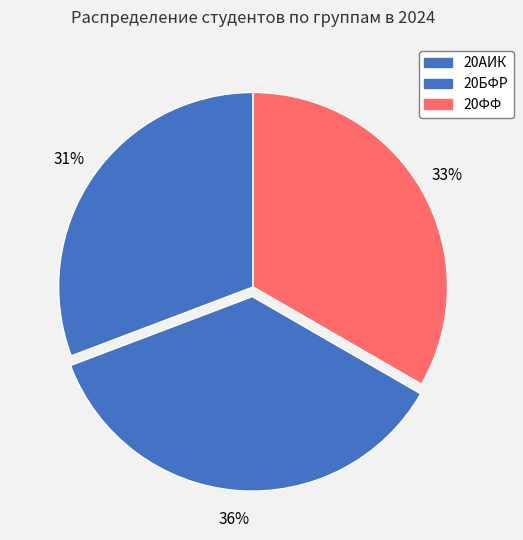

To the nearest percent, what percentage of the pie is 20БФР?

36%